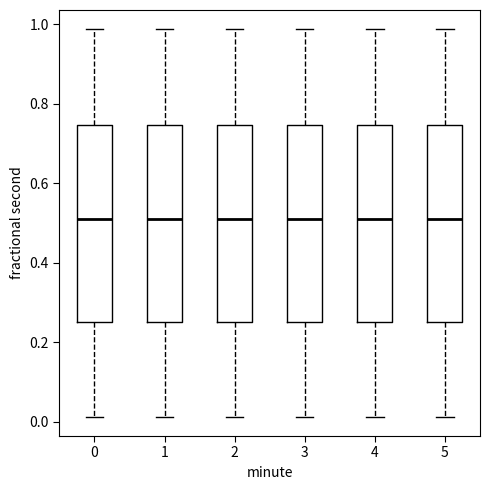

Reading left to right, read every box against the y-axis: the position of its median line, the range the box covers, and the ends of its whiskers. The values are not printed on the chart, so give them approximately, as read against the axis.

0: median 0.52, box 0.26 to 0.74, whiskers 0.02 to 0.98
1: median 0.52, box 0.26 to 0.74, whiskers 0.02 to 0.98
2: median 0.52, box 0.26 to 0.74, whiskers 0.02 to 0.98
3: median 0.52, box 0.26 to 0.74, whiskers 0.02 to 0.98
4: median 0.52, box 0.26 to 0.74, whiskers 0.02 to 0.98
5: median 0.52, box 0.26 to 0.74, whiskers 0.02 to 0.98